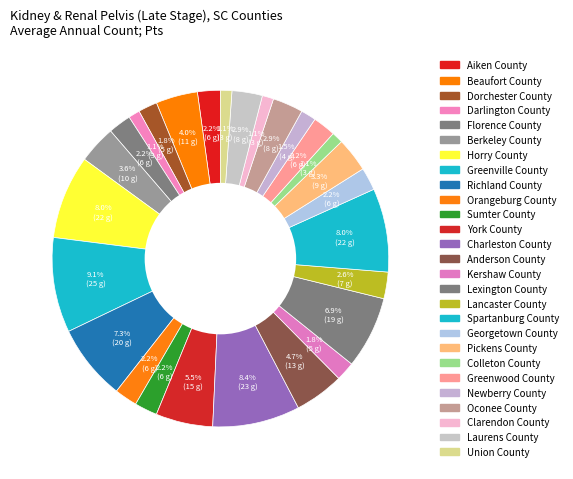

Rank the categories by value from lowest to highest.

Darlington County, Colleton County, Clarendon County, Union County, Newberry County, Dorchester County, Kershaw County, Aiken County, Florence County, Orangeburg County, Sumter County, Georgetown County, Greenwood County, Lancaster County, Oconee County, Laurens County, Pickens County, Berkeley County, Beaufort County, Anderson County, York County, Lexington County, Richland County, Horry County, Spartanburg County, Charleston County, Greenville County